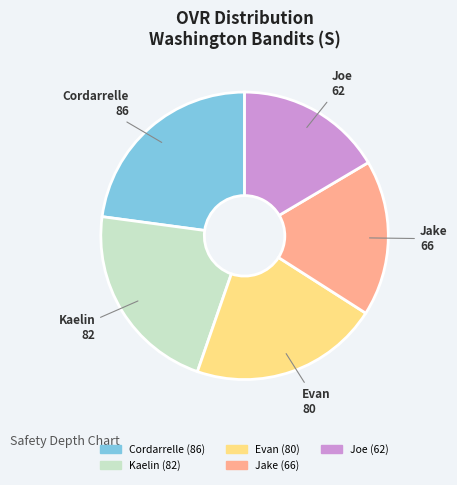

How many segments does this pie chart have?

5